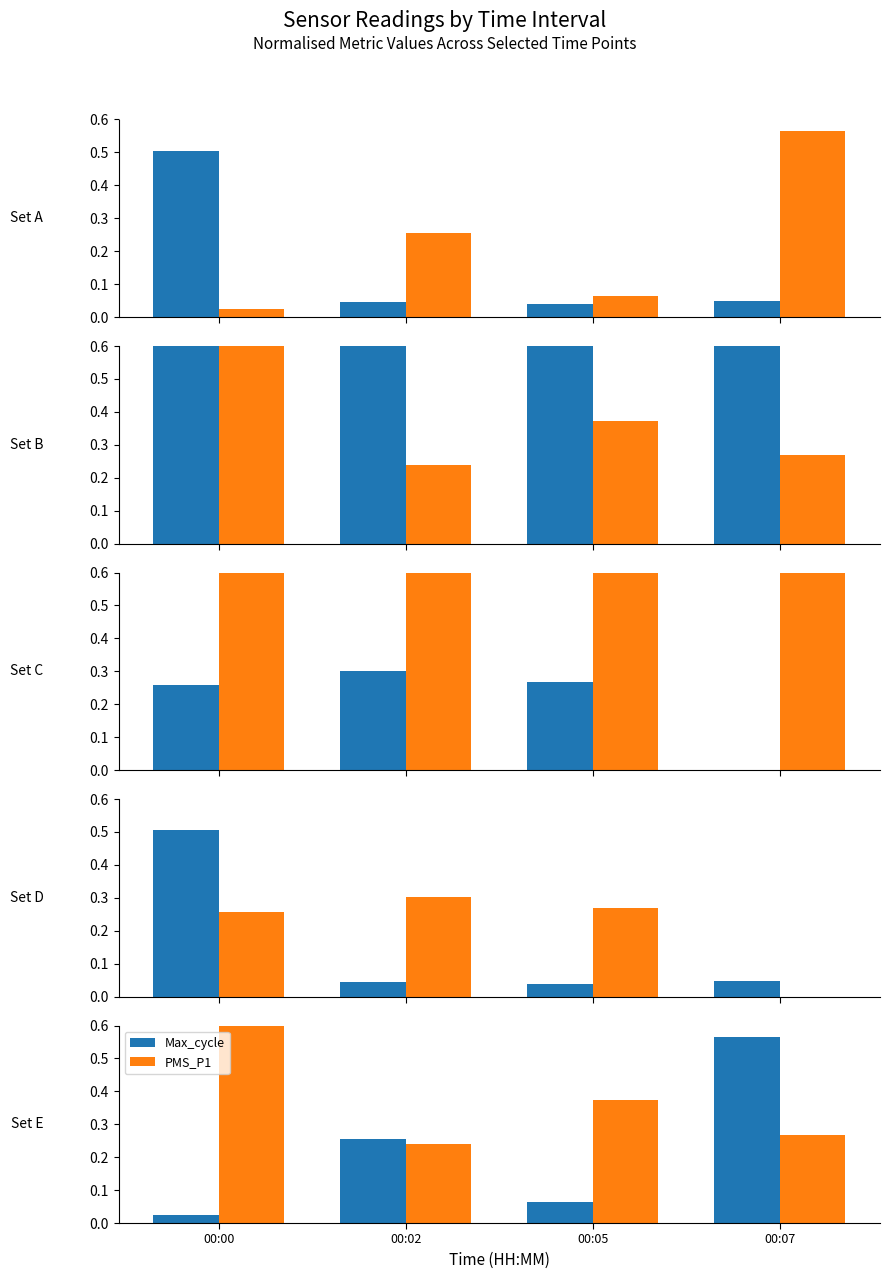

Which series has the largest range (max minus min)?

PMS_P1